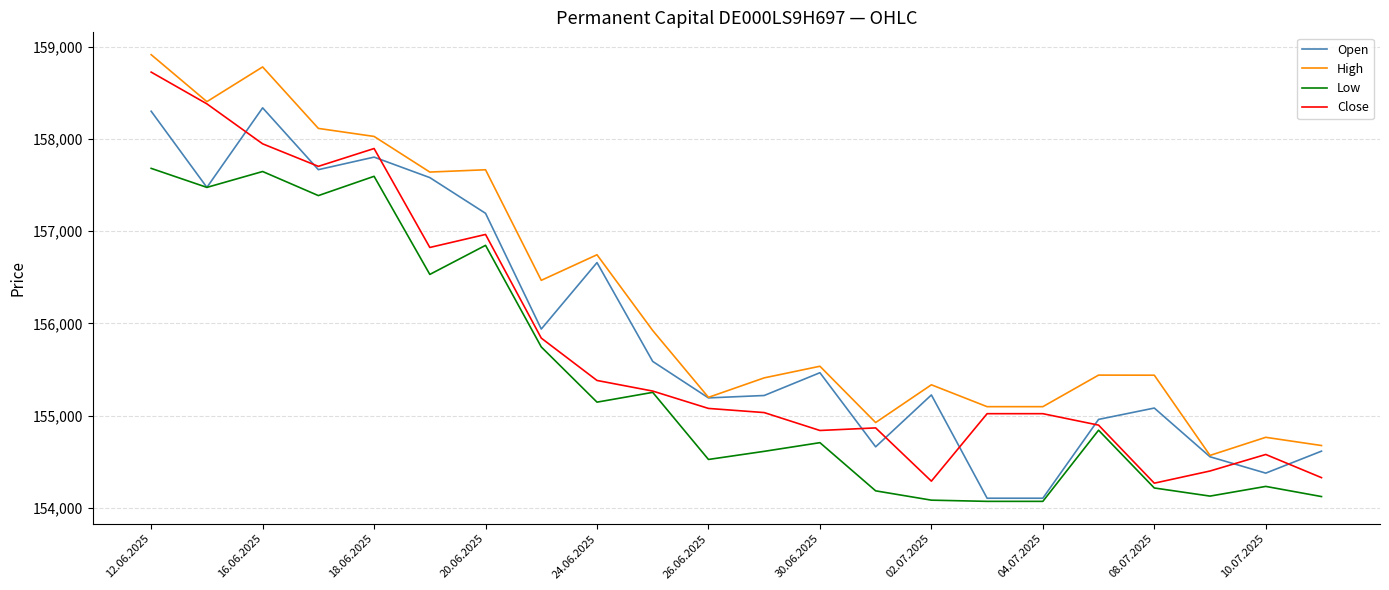

Which series has the largest range (max minus min)?

Close